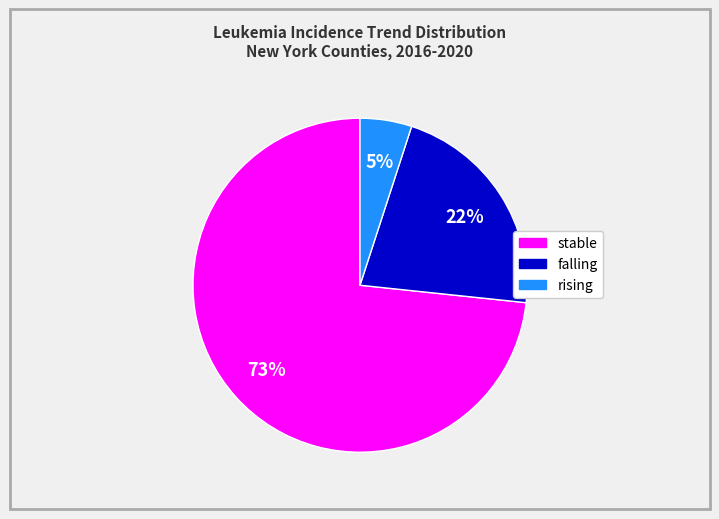

How many slices are in this pie chart?

3